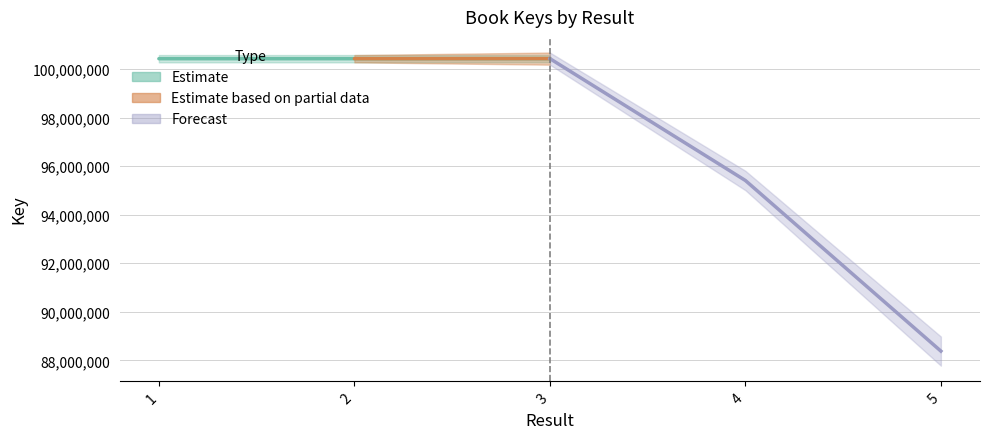

What is the change in value from 2 to 3?

+3490